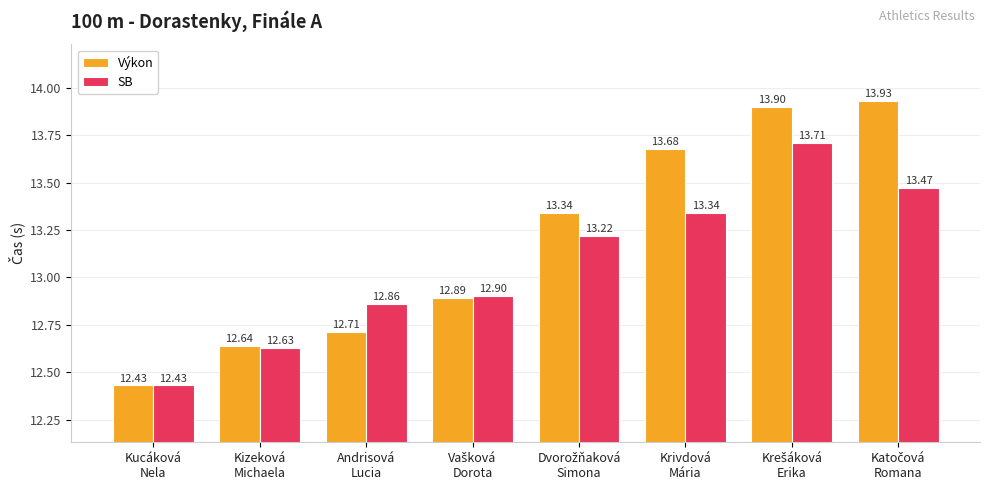

Reading left to right, extract all data points from this chart.

Výkon: 12.4	12.6	12.7	12.9	13.3	13.7	13.9	13.9
SB: 12.4	12.6	12.9	12.9	13.2	13.3	13.7	13.5